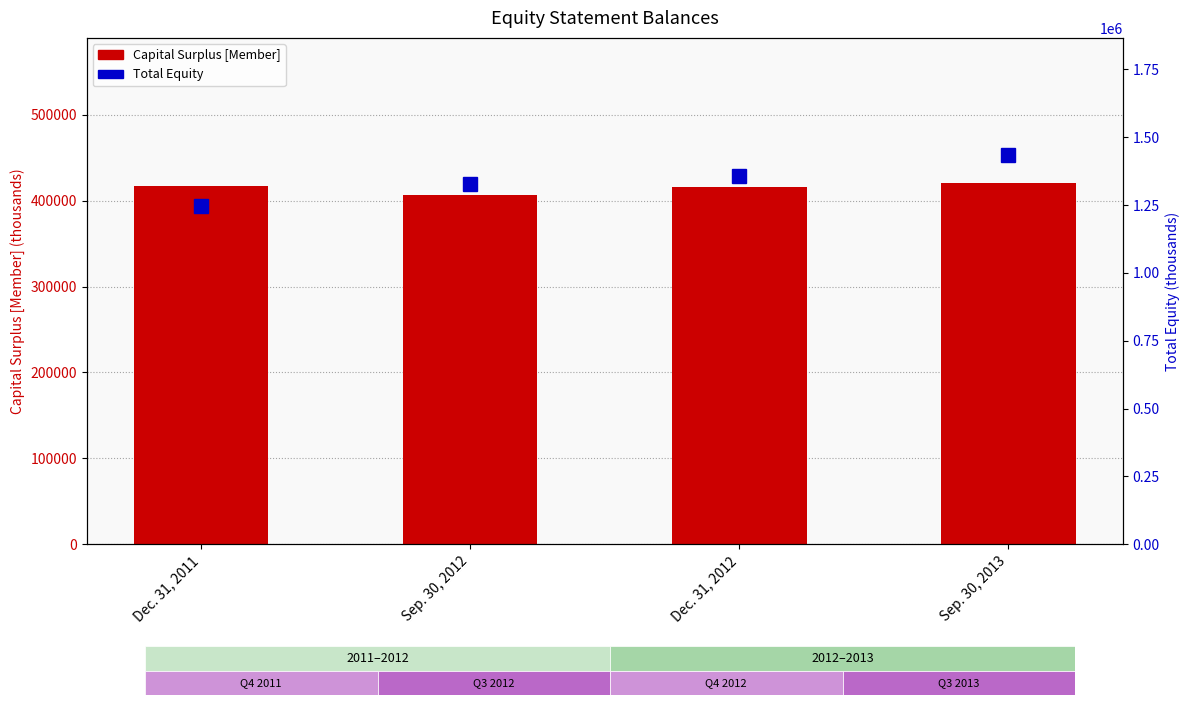

Rank the series by their average value, from highest to lowest.

Total, Capital Surplus [Member]